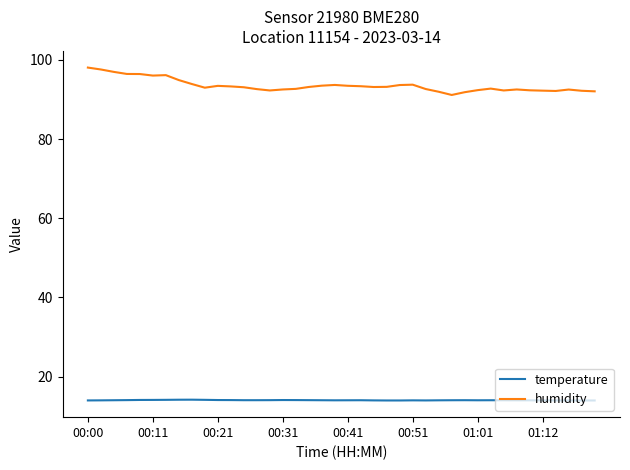

True or false: humidity and temperature cross at least once.

False